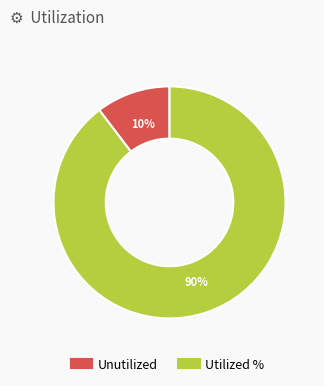

Count the number of slices in the pie.

2